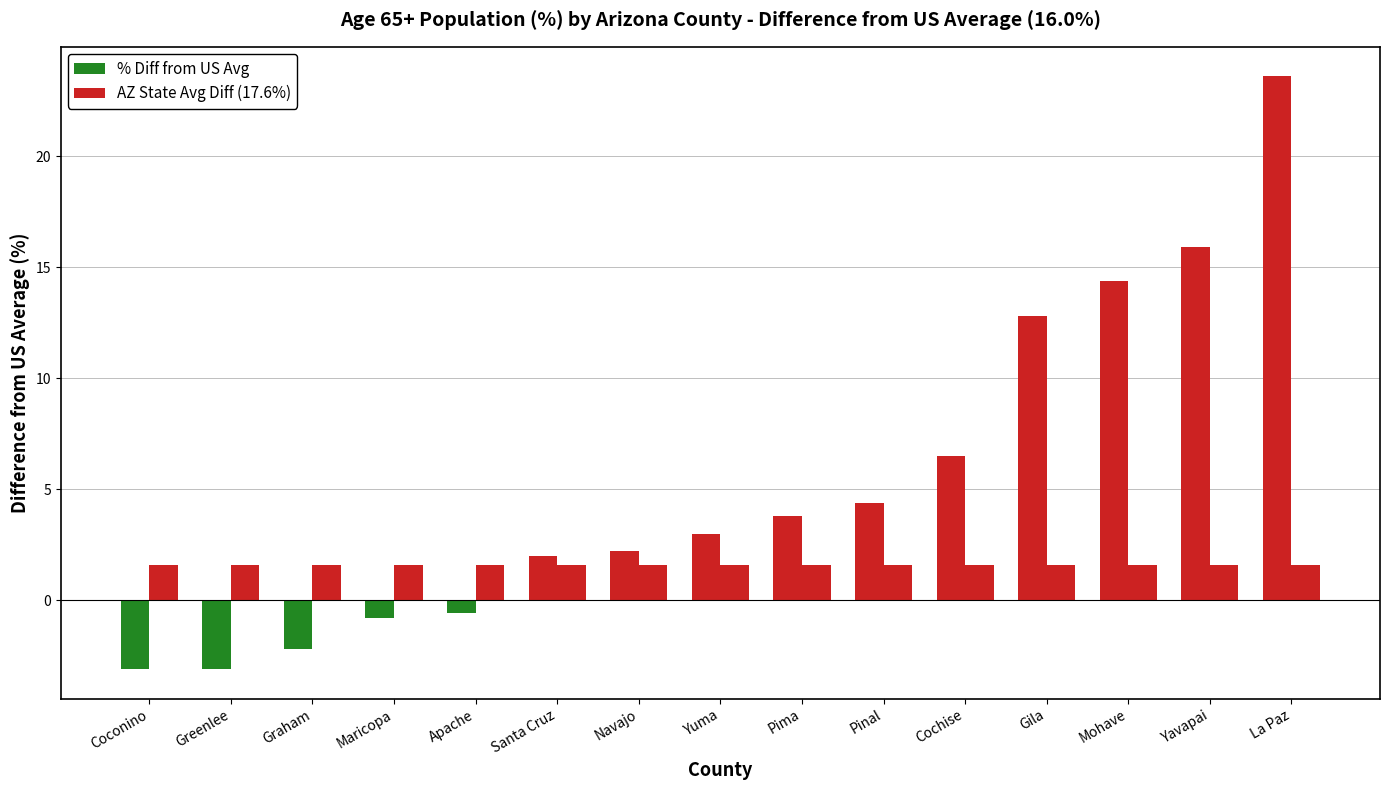

Reading left to right, extract all data points from this chart.

% Diff from US Avg: -3.1	-3.1	-2.2	-0.8	-0.6	2.0	2.2	3.0	3.8	4.4	6.5	12.8	14.4	15.9	23.6
AZ State Avg Diff (17.6%): 1.6	1.6	1.6	1.6	1.6	1.6	1.6	1.6	1.6	1.6	1.6	1.6	1.6	1.6	1.6